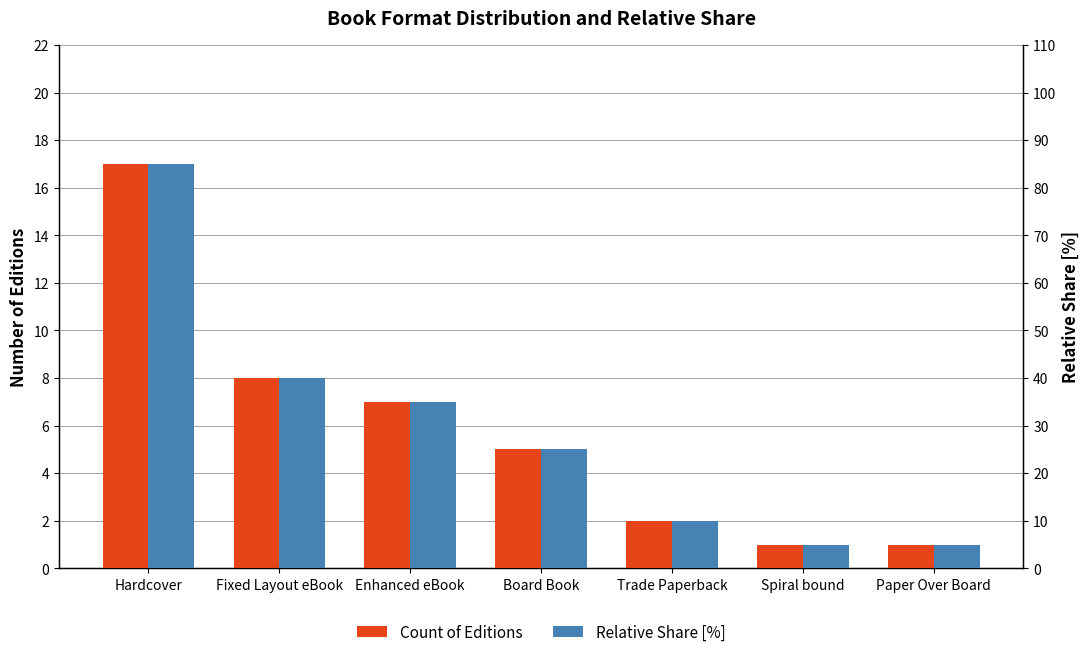

Count the number of categories in the chart.

7